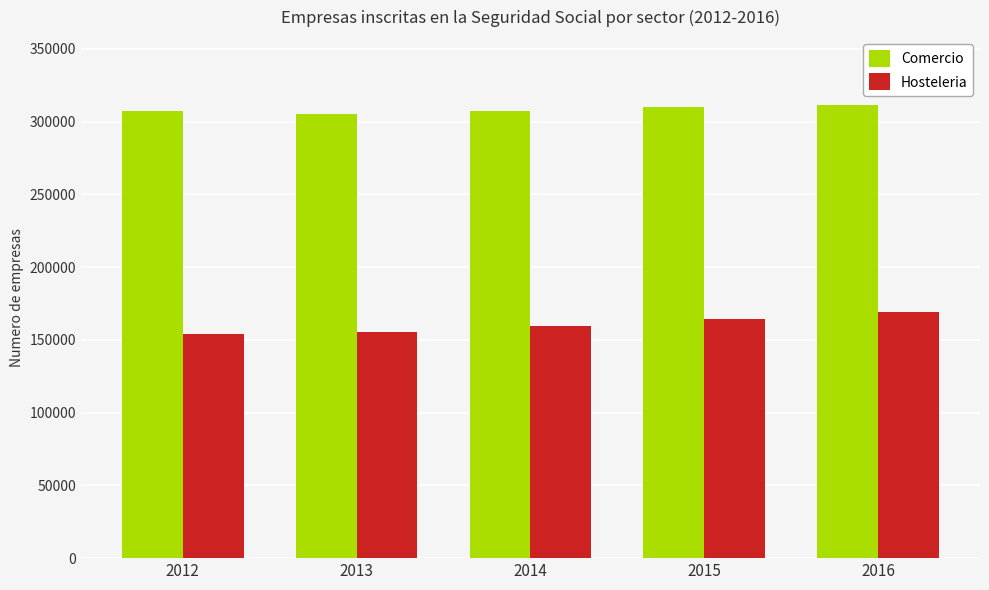

At which category is the sum across all series the highest?

2016